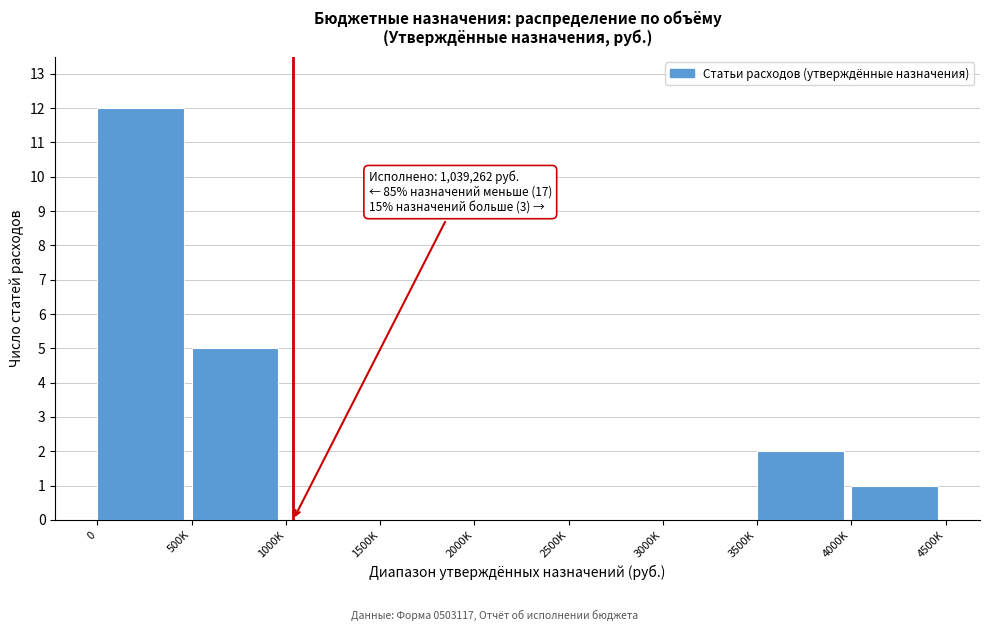

Reading right to left, list all the values displayed in this chart.

4000K=1	3500K=2	3000K=0	2500K=0	2000K=0	1500K=0	1000K=0	500K=5	0=12